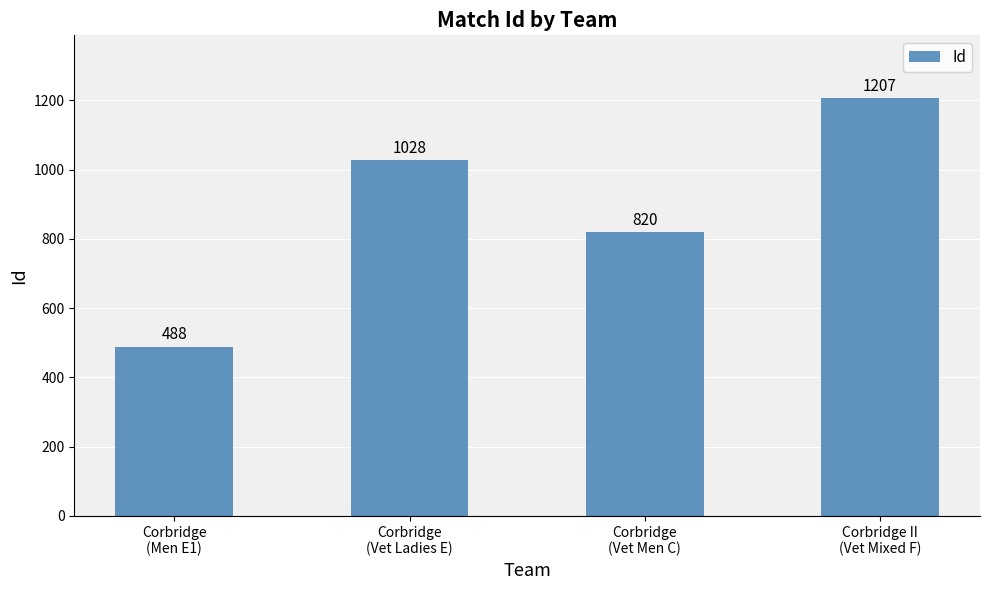

Count the values in the range 820 to 1207.

3